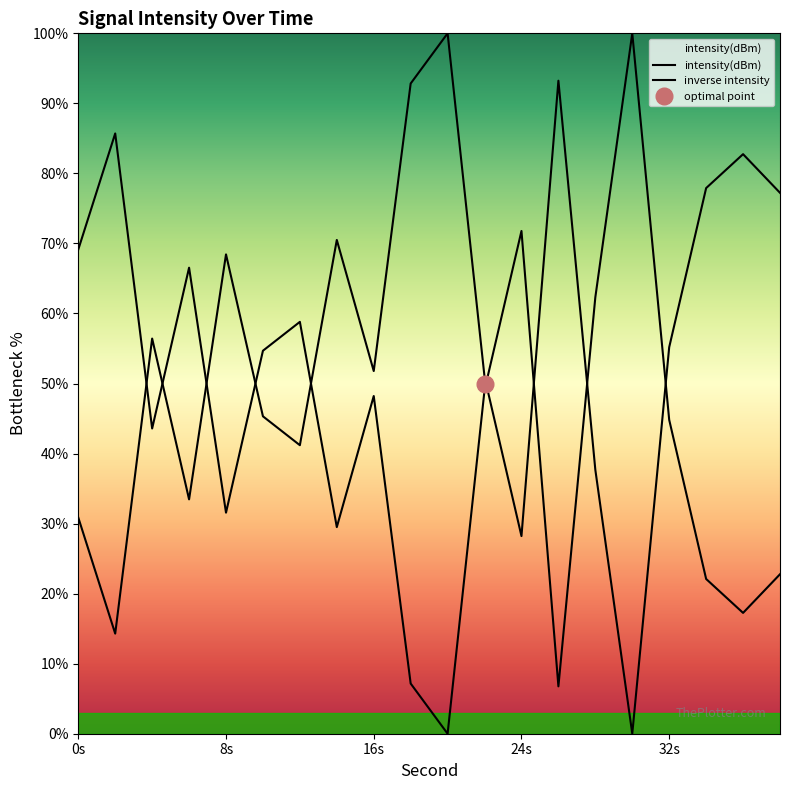

The chart shows a value of 30.6 at 12. True or false?

False